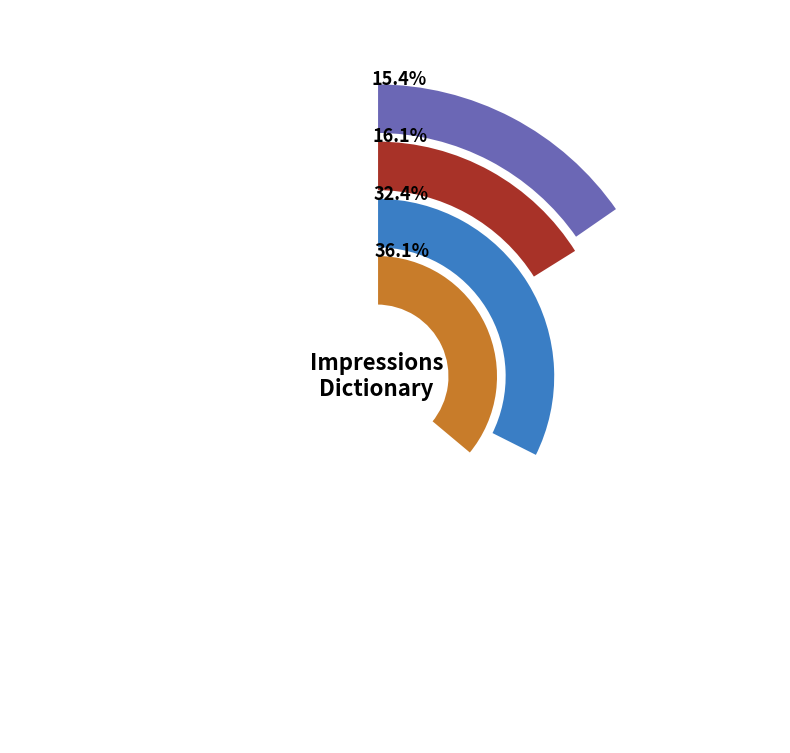

Is there a majority slice in this chart?

No